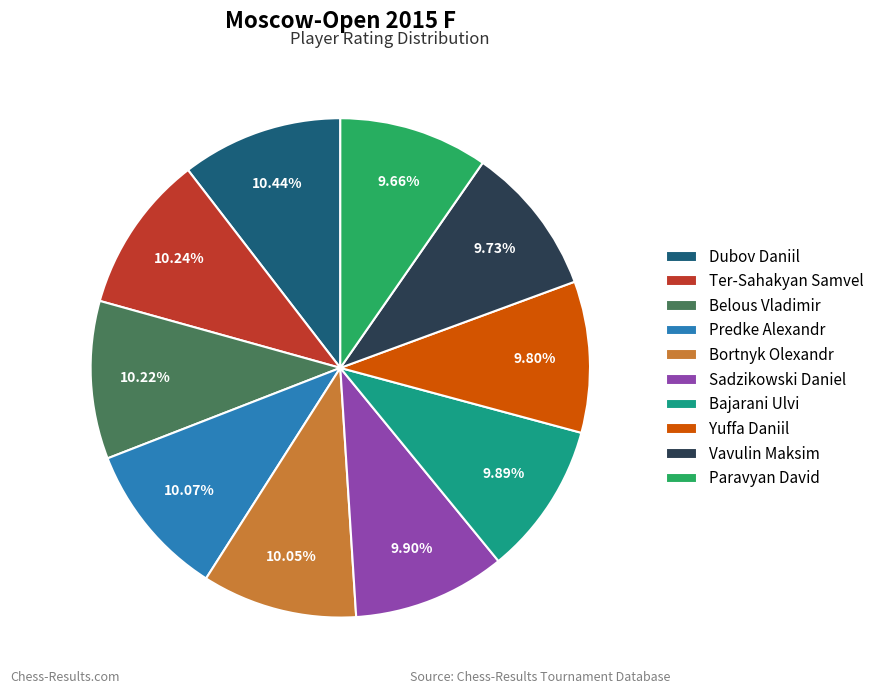

Combined, do Dubov Daniil and Yuffa Daniil account for over 50%?

No